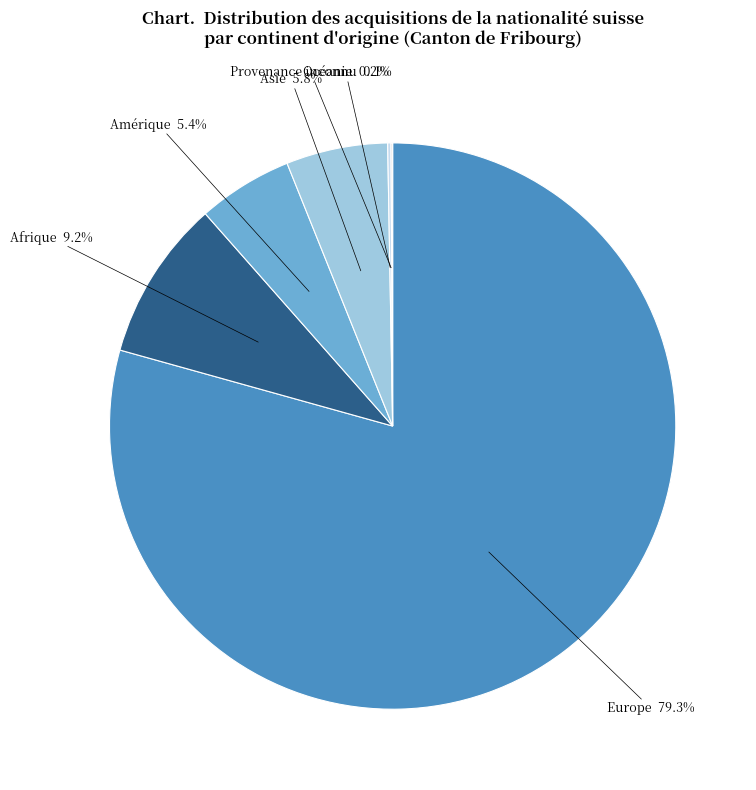

Between Amérique and Europe, which is larger?

Europe